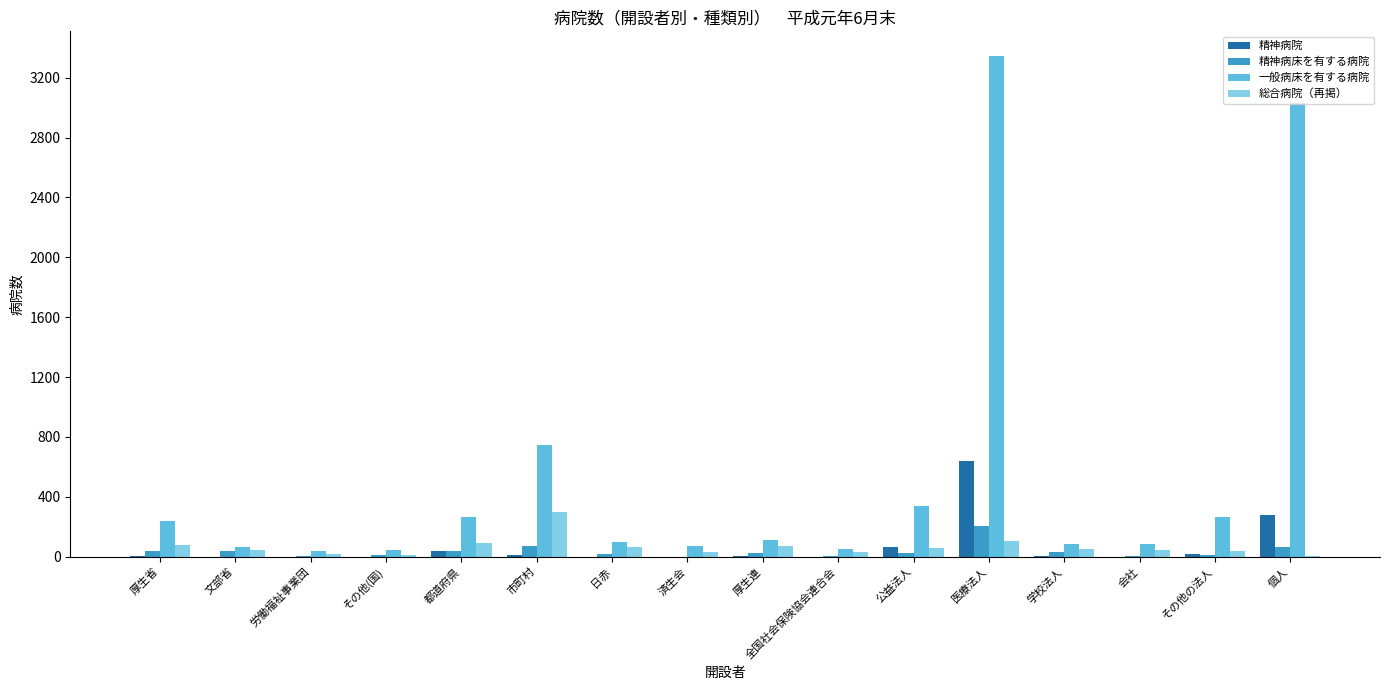

Are the bars horizontal?

No